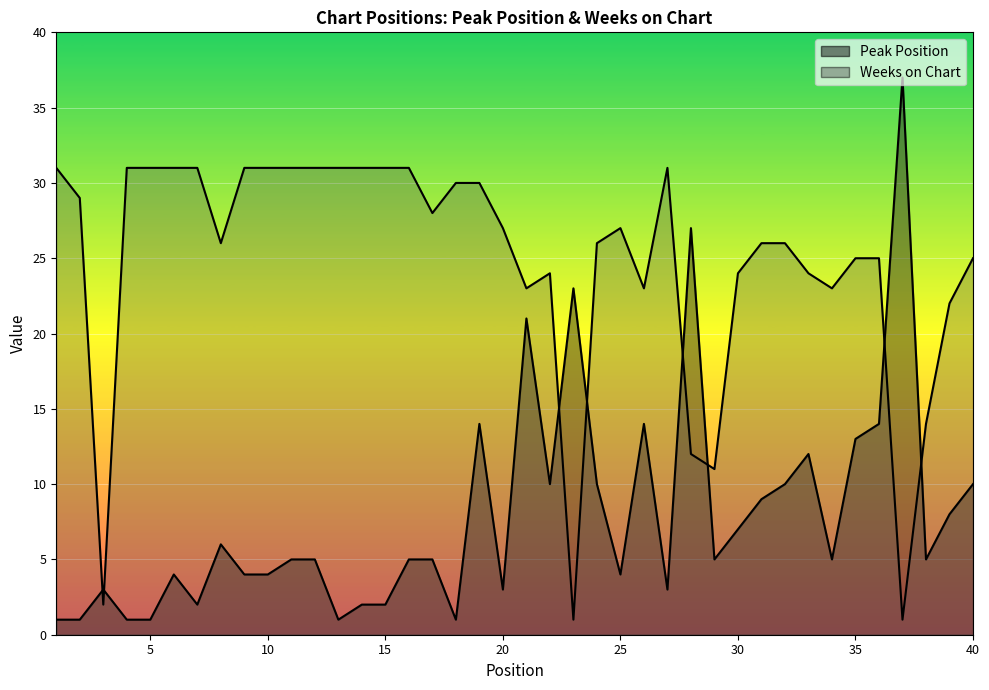

How many data points in Peak Position are above 5?

17